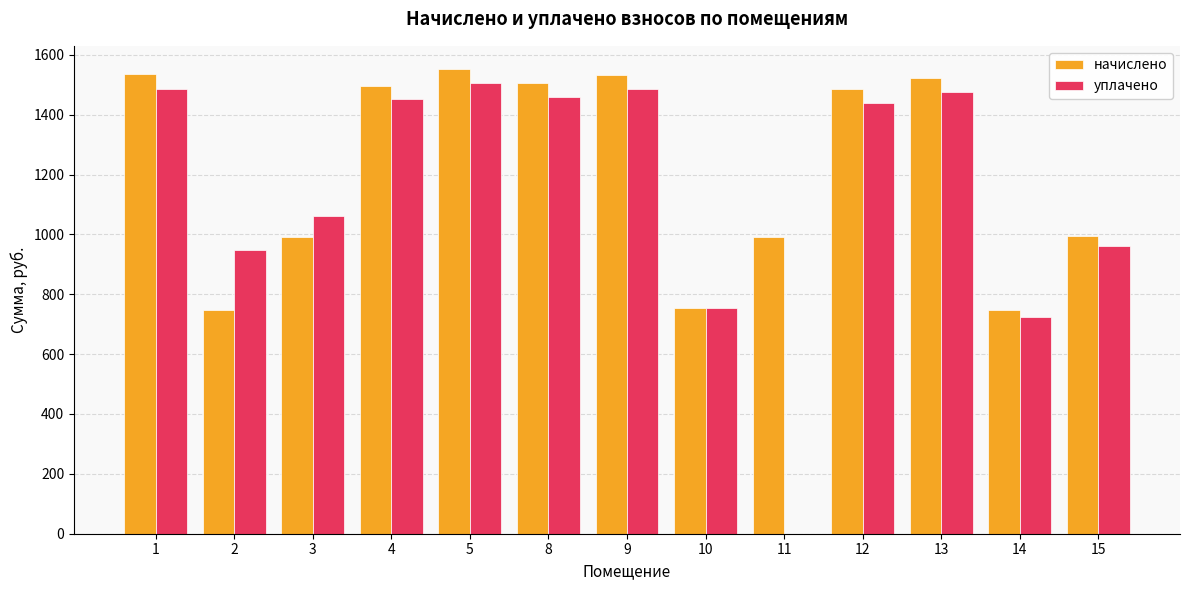

What is the total value across all series at 3?

2052.1